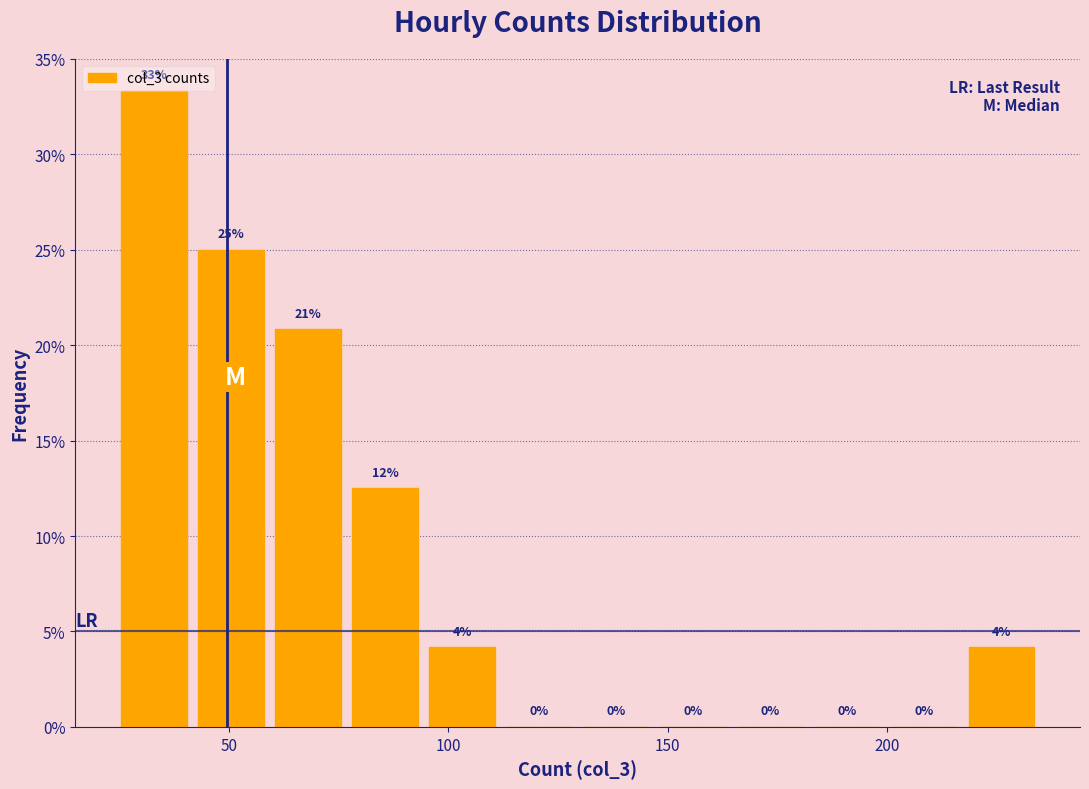

Read against the x-axis, roughly where is the centre of the tallest bar?

35